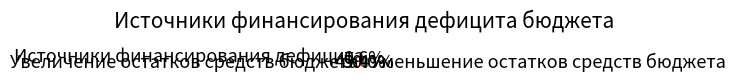

What is the ratio of the value at Уменьшение остатков средств бюджета to the value at Увеличение остатков средств бюджета?

1.0